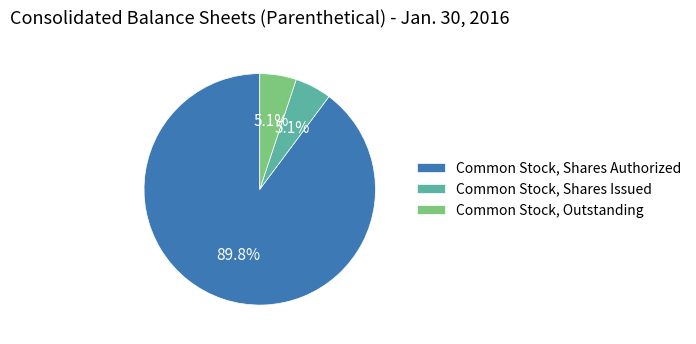

How much of the chart is everything except Common Stock, Shares Authorized?

10.2%